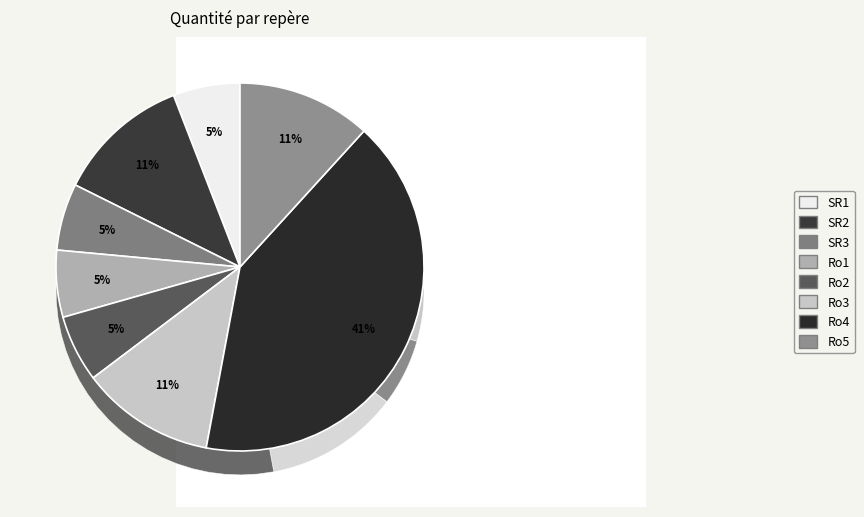

To the nearest percent, what is the combined percentage of Ro5 and SR2?

24%